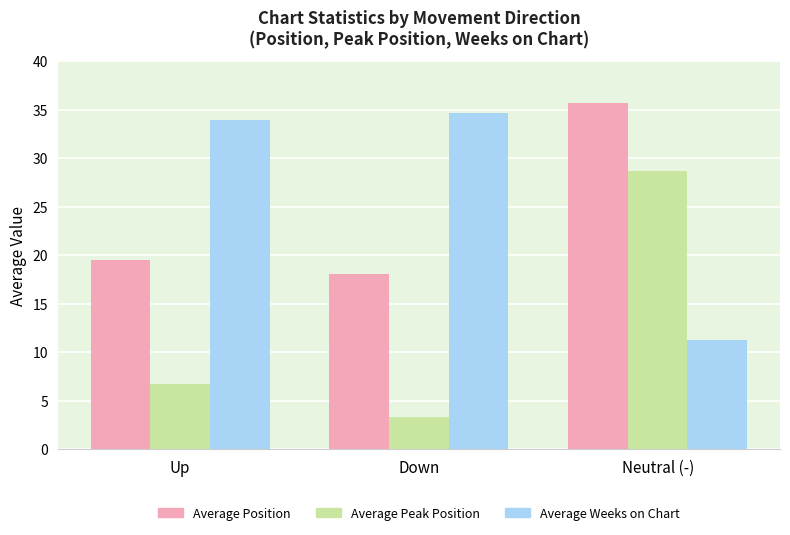

List the series in order of their overall mean, lowest first.

Average Peak Position, Average Position, Average Weeks on Chart